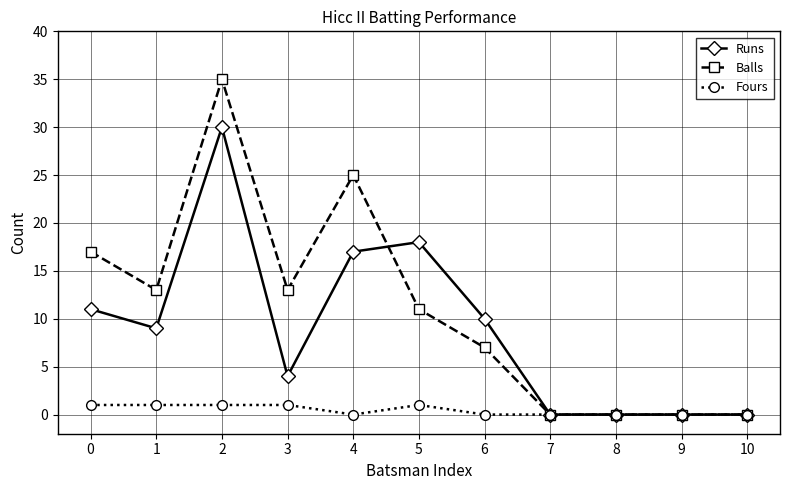

What is the sum of the Runs values at 3 and 4?

21